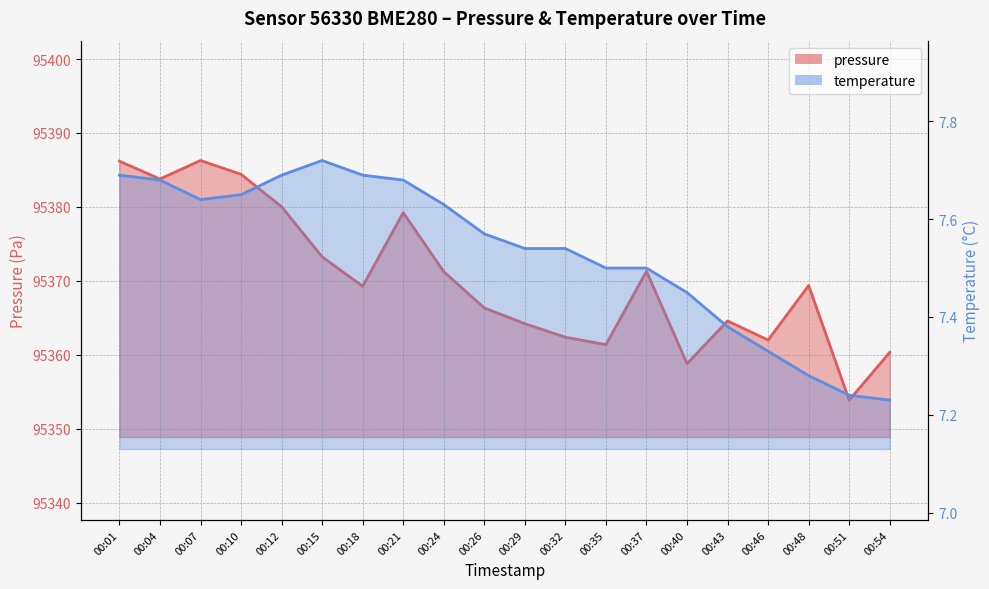

What is the sum of the temperature values at 00:46 and 00:04?

15.0